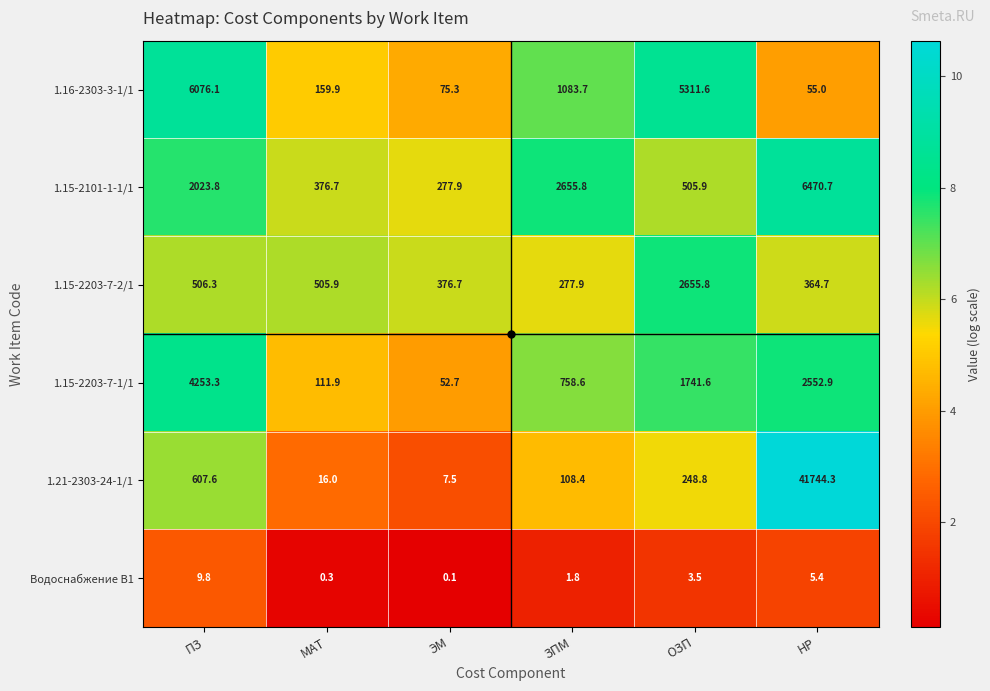

Is it true that 1.21-2303-24-1/1 equals 41744.3 at НР?

True